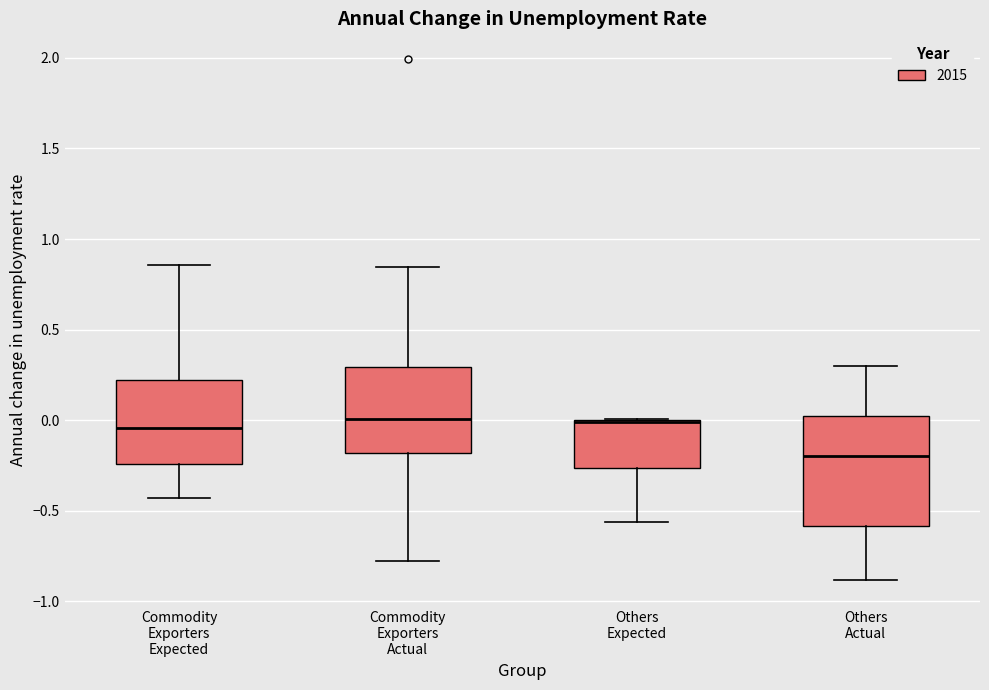

Reading left to right, transcribe this box plot: for each box, give where its median line is, the range the box spans, and where its two whiskers end, as read against the y-axis. The values are not printed on the chart, so give them approximately, as read against the axis.

Commodity Exporters Expected: median -0.05, box -0.25 to 0.20, whiskers -0.45 to 0.85
Commodity Exporters Actual: median 0.00, box -0.20 to 0.30, whiskers -0.80 to 0.85
Others Expected: median 0.00 (drawn on the box's upper edge), box -0.25 to 0.00, whiskers -0.55 to 0.00
Others Actual: median -0.20, box -0.60 to 0.05, whiskers -0.90 to 0.30